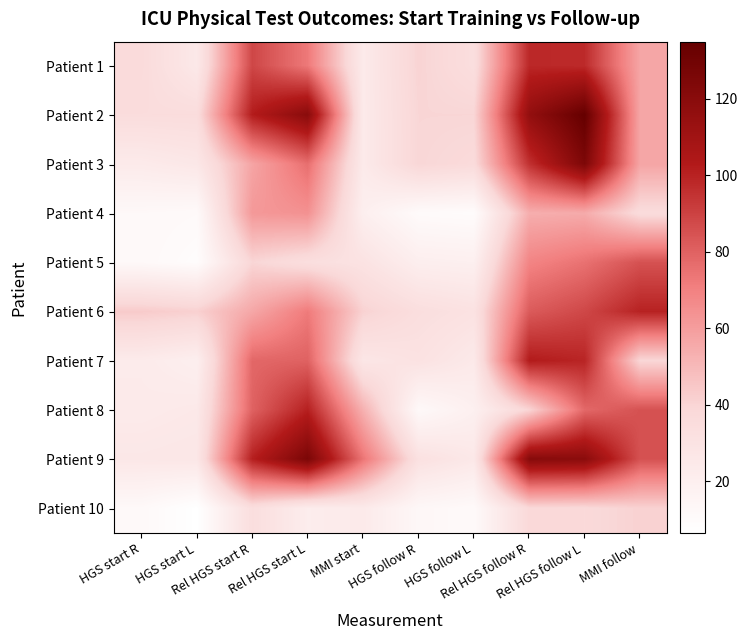

Reading left to right, list all the values displayed in this chart.

Patient 1: HGS start R=36.5	HGS start L=25.3	Rel HGS start R=88.4	Rel HGS start L=72.7	MMI start=24.0	HGS follow R=40.5	HGS follow L=33.9	Rel HGS follow R=98.1	Rel HGS follow L=97.4	MMI follow=57.0
Patient 2: HGS start R=35.0	HGS start L=35.2	Rel HGS start R=102.0	Rel HGS start L=120.0	MMI start=24.0	HGS follow R=39.6	HGS follow L=39.6	Rel HGS follow R=116.0	Rel HGS follow L=135.0	MMI follow=57.0
Patient 3: HGS start R=23.7	HGS start L=26.4	Rel HGS start R=57.4	Rel HGS start L=75.9	MMI start=24.0	HGS follow R=39.4	HGS follow L=36.7	Rel HGS follow R=95.4	Rel HGS follow L=125.0	MMI follow=57.0
Patient 4: HGS start R=11.9	HGS start L=11.0	Rel HGS start R=61.7	Rel HGS start L=64.3	MMI start=20.0	HGS follow R=10.4	HGS follow L=9.4	Rel HGS follow R=53.9	Rel HGS follow L=55.0	MMI follow=36.0
Patient 5: HGS start R=11.8	HGS start L=8.8	Rel HGS start R=39.6	Rel HGS start L=33.8	MMI start=30.0	HGS follow R=20.5	HGS follow L=19.5	Rel HGS follow R=68.8	Rel HGS follow L=75.0	MMI follow=85.0
Patient 6: HGS start R=43.6	HGS start L=41.5	Rel HGS start R=56.4	Rel HGS start L=72.1	MMI start=41.0	HGS follow R=33.9	HGS follow L=30.7	Rel HGS follow R=82.1	Rel HGS follow L=88.2	MMI follow=100.0
Patient 7: HGS start R=23.3	HGS start L=19.9	Rel HGS start R=78.2	Rel HGS start L=79.9	MMI start=27.0	HGS follow R=30.5	HGS follow L=24.7	Rel HGS follow R=102.3	Rel HGS follow L=99.2	MMI follow=39.0
Patient 8: HGS start R=23.8	HGS start L=25.1	Rel HGS start R=79.9	Rel HGS start L=100.8	MMI start=53.0	HGS follow R=11.9	HGS follow L=19.4	Rel HGS follow R=39.9	Rel HGS follow L=77.9	MMI follow=85.0
Patient 9: HGS start R=26.3	HGS start L=27.0	Rel HGS start R=101.0	Rel HGS start L=126.0	MMI start=74.0	HGS follow R=31.5	HGS follow L=25.7	Rel HGS follow R=121.2	Rel HGS follow L=119.5	MMI follow=85.0
Patient 10: HGS start R=11.6	HGS start L=6.4	Rel HGS start R=33.9	Rel HGS start L=21.8	MMI start=24.0	HGS follow R=13.0	HGS follow L=11.0	Rel HGS follow R=38.0	Rel HGS follow L=37.5	MMI follow=41.0